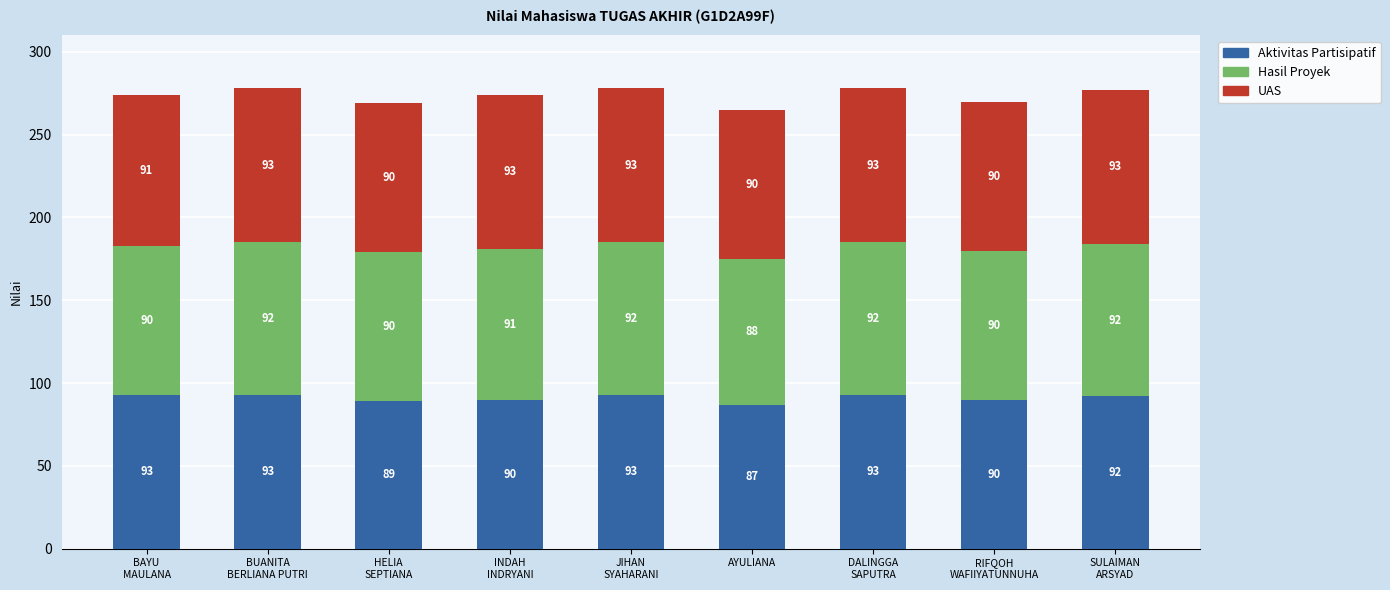

Where does the Aktivitas Partisipatif series first go above 92?

BAYU
MAULANA